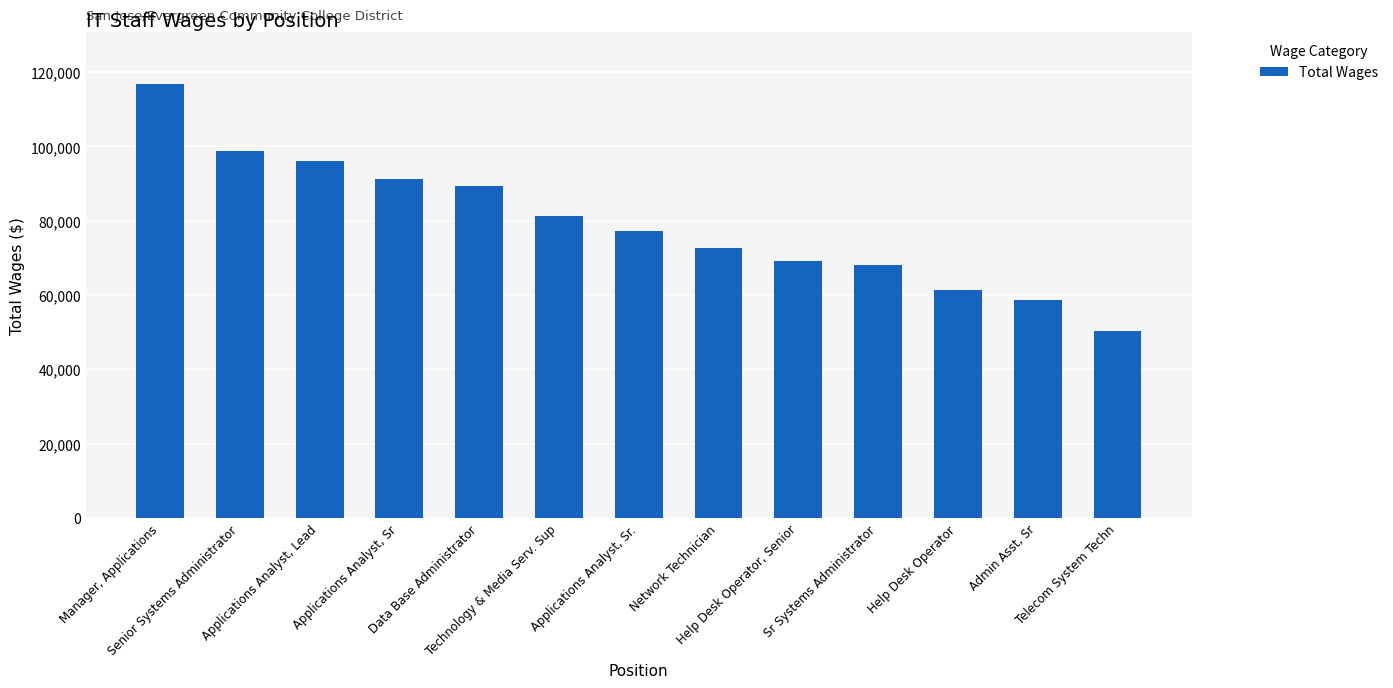

Which category has the highest value across all series?

Manager, Applications